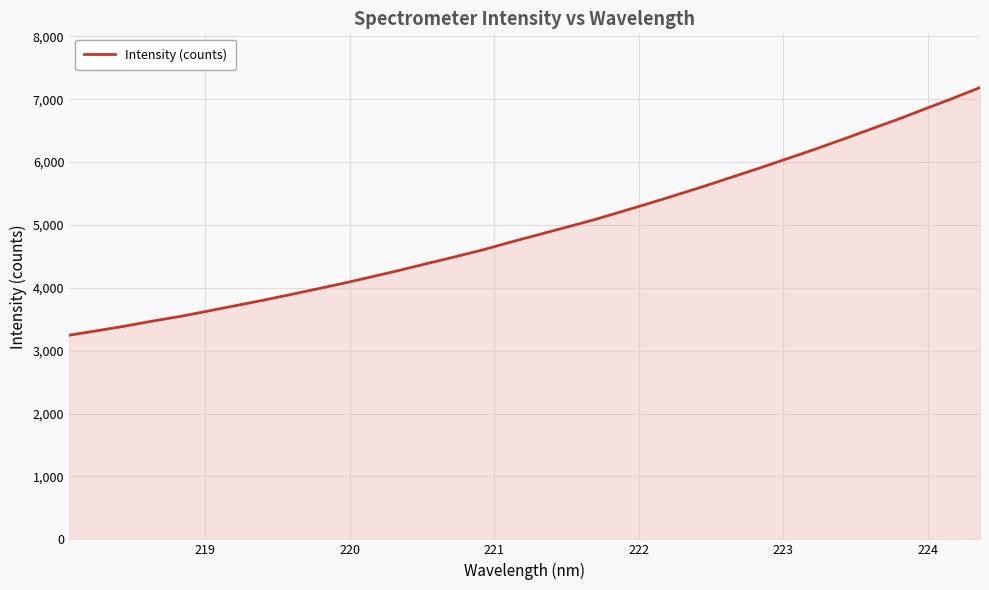

What is the difference between the maximum and minimum values?

3938.2